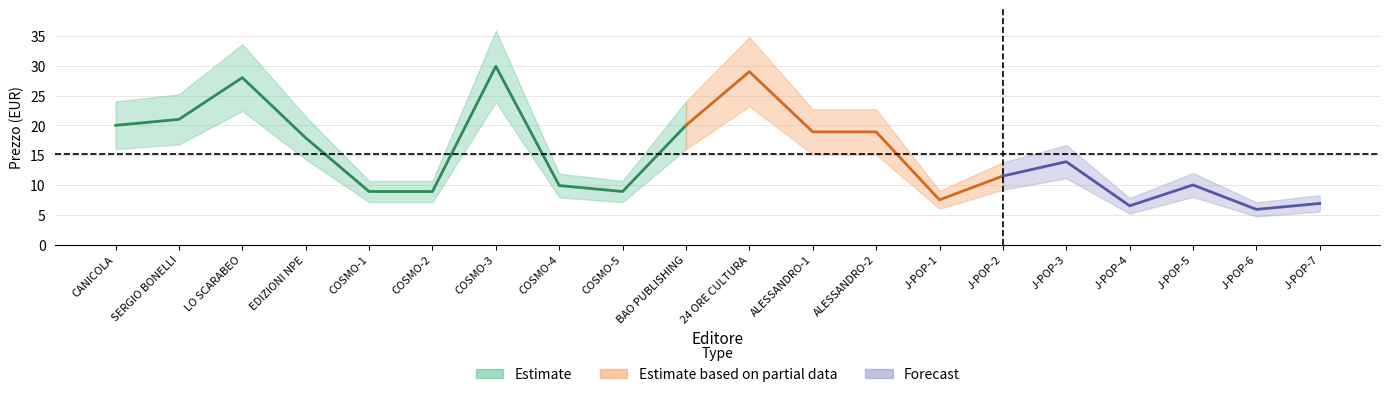

What is the difference between the maximum and minimum values?

24.0